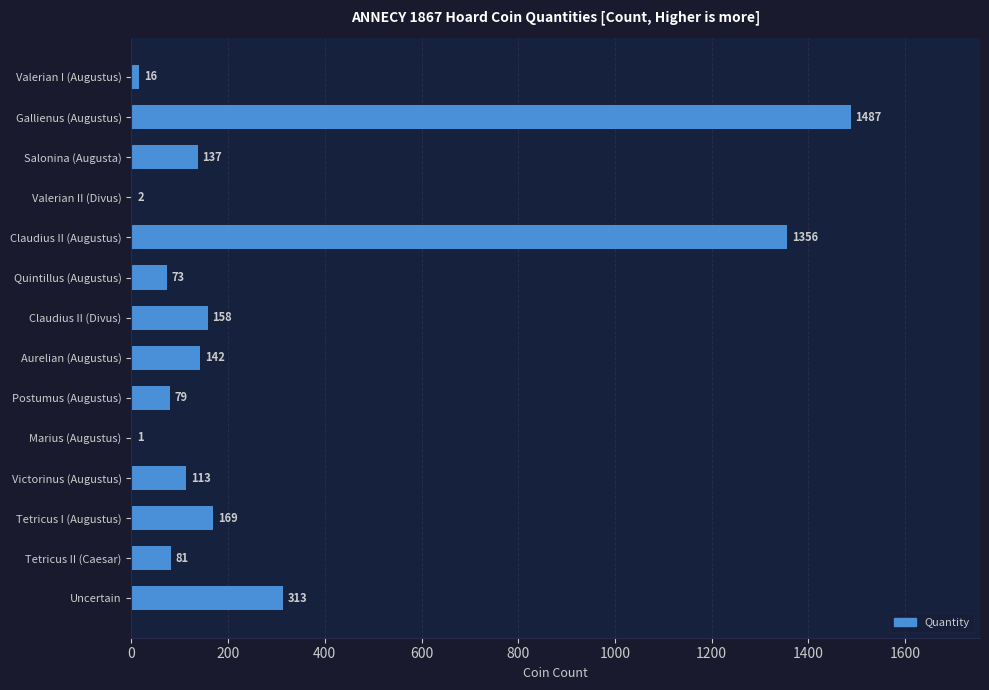

Reading bottom to top, extract all data points from this chart.

Uncertain=313	Tetricus II (Caesar)=81	Tetricus I (Augustus)=169	Victorinus (Augustus)=113	Marius (Augustus)=1	Postumus (Augustus)=79	Aurelian (Augustus)=142	Claudius II (Divus)=158	Quintillus (Augustus)=73	Claudius II (Augustus)=1356	Valerian II (Divus)=2	Salonina (Augusta)=137	Gallienus (Augustus)=1487	Valerian I (Augustus)=16